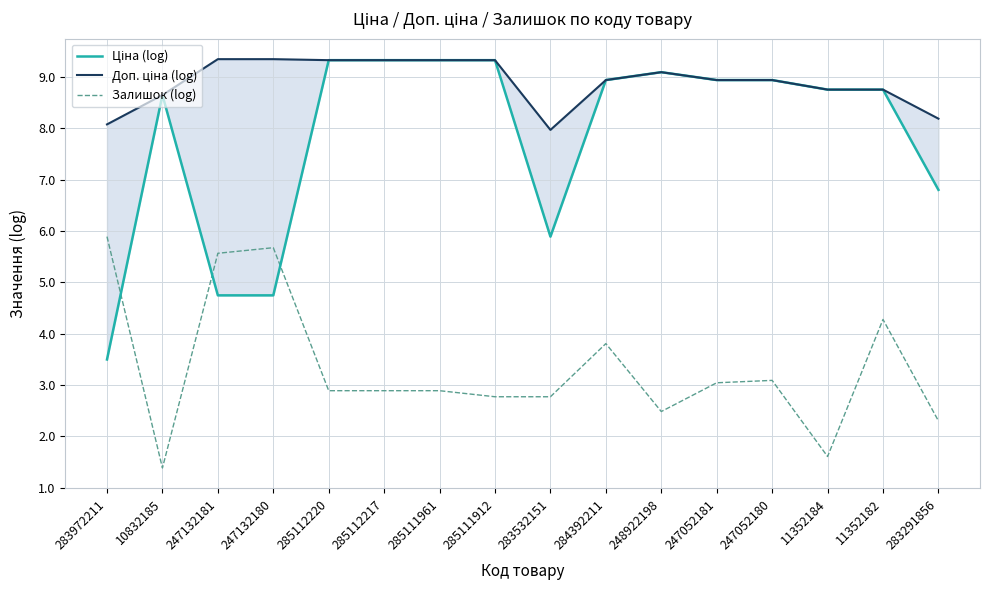

Rank the series by their maximum value, from lowest to highest.

Залишок (log), Ціна (log), Доп. ціна (log)